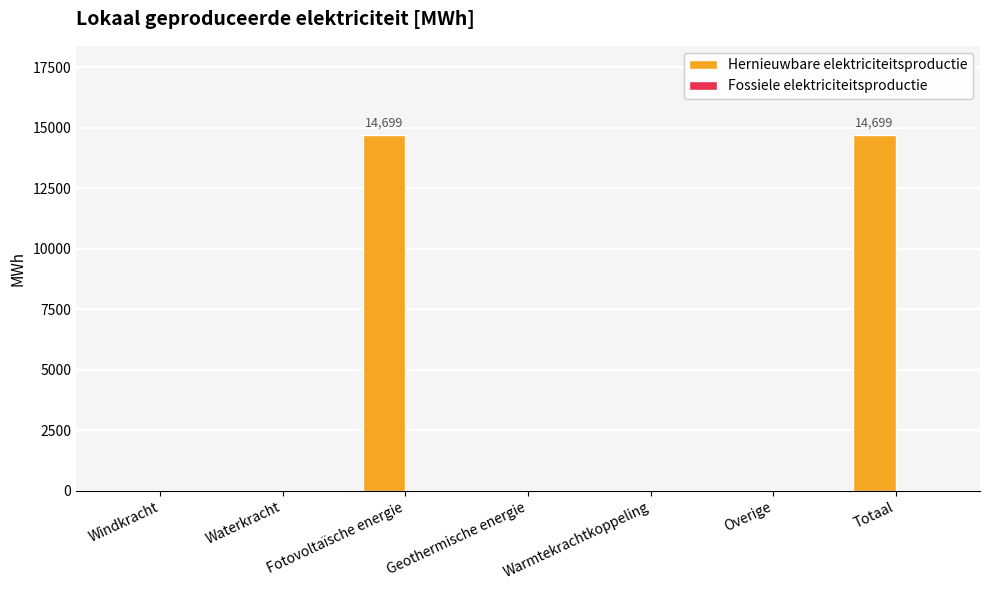

How many categories are shown in the chart?

7